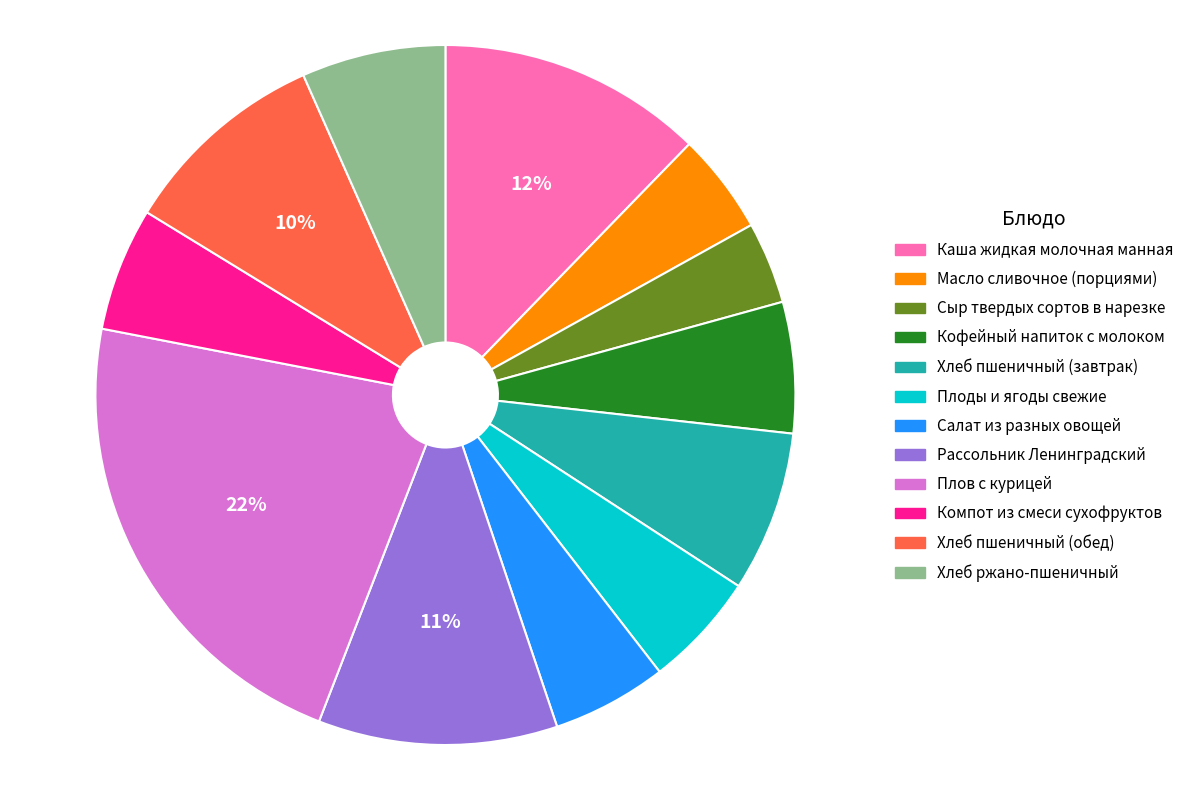

How many segments does this pie chart have?

12